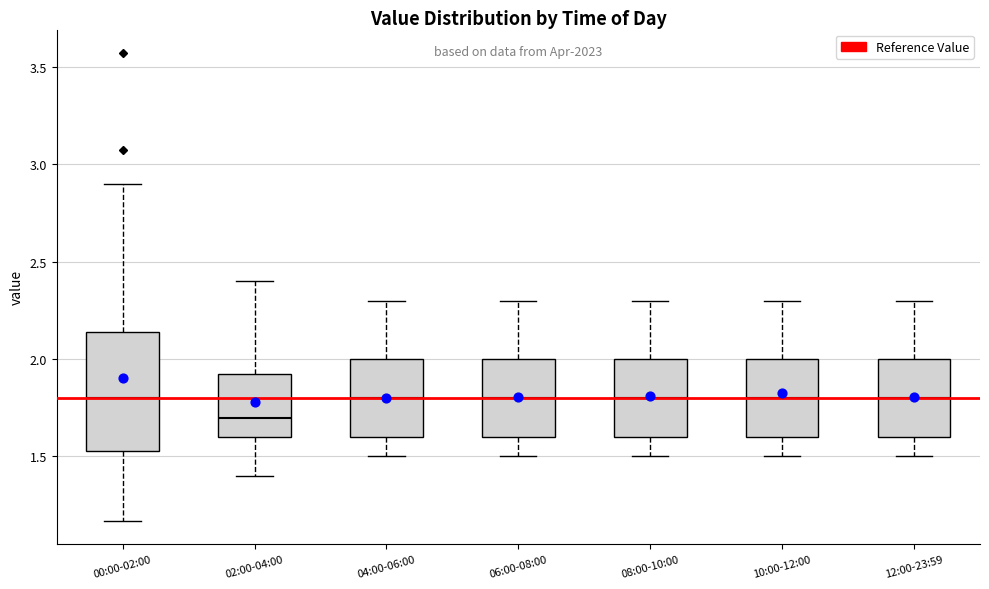

Comparing the boxes themselves (not the whiskers), which one is the tallest?

00:00-02:00